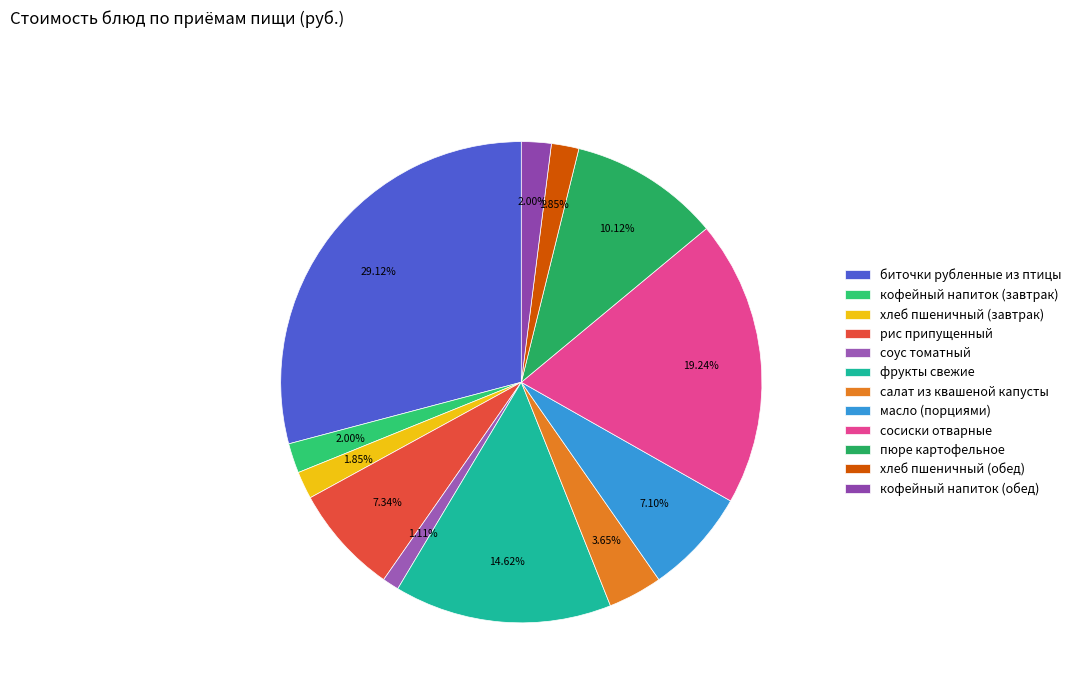

To the nearest percent, what percentage of the pie is биточки рубленные из птицы?

29%